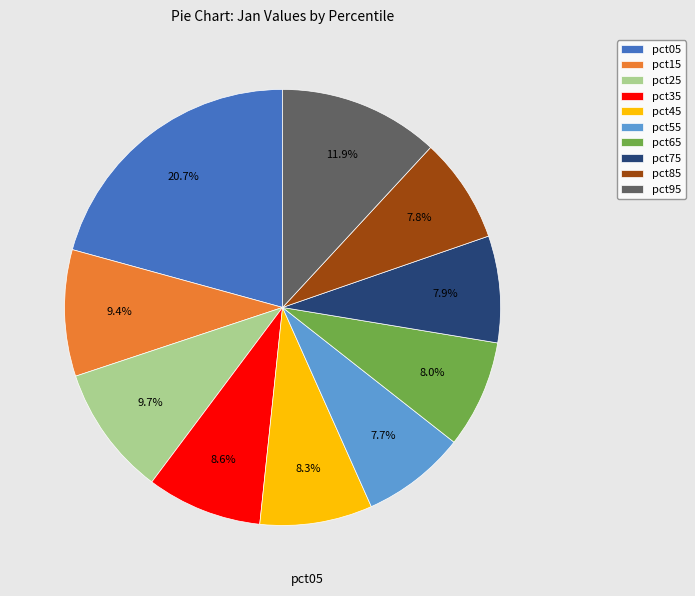

What percentage is the pct05 slice, to the nearest percent?

21%